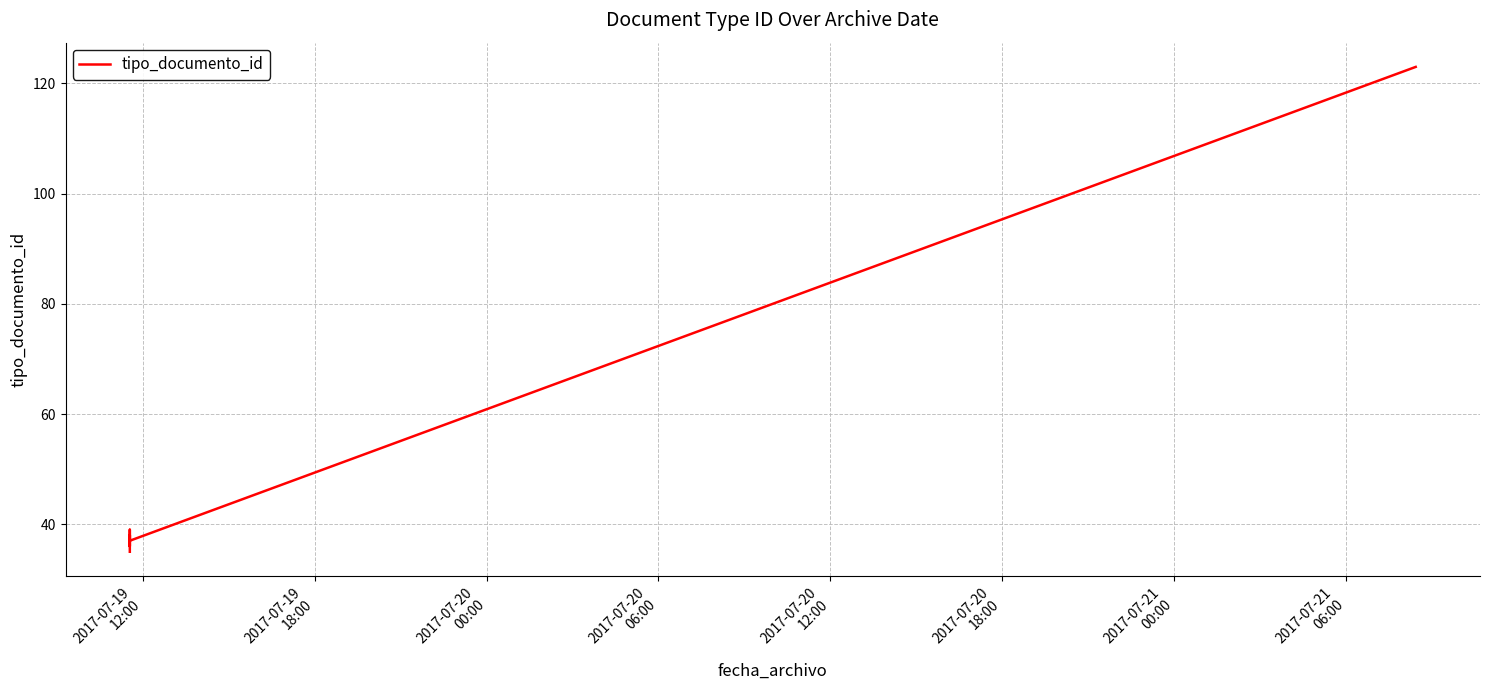

The value at 2017-07-19
12:00 is 35. True or false?

True